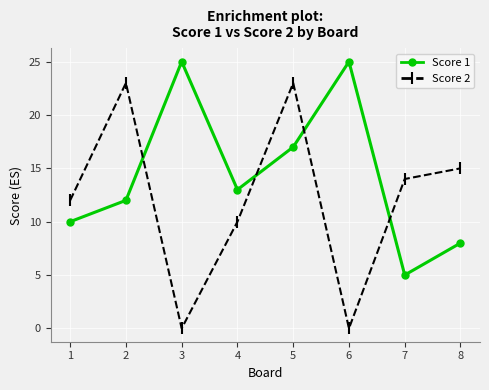

What is the maximum value shown in the chart?

25